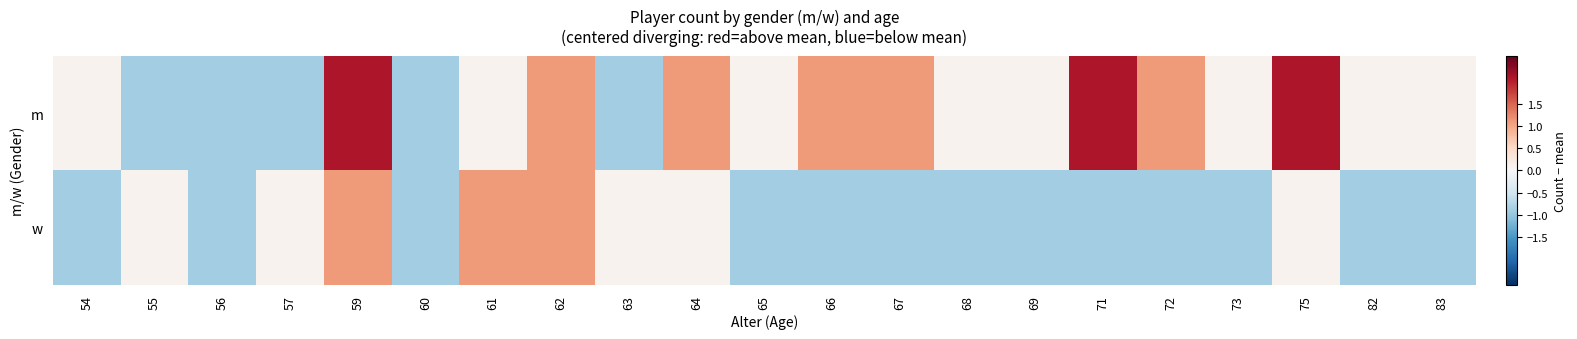

Which series has the largest range (max minus min)?

m